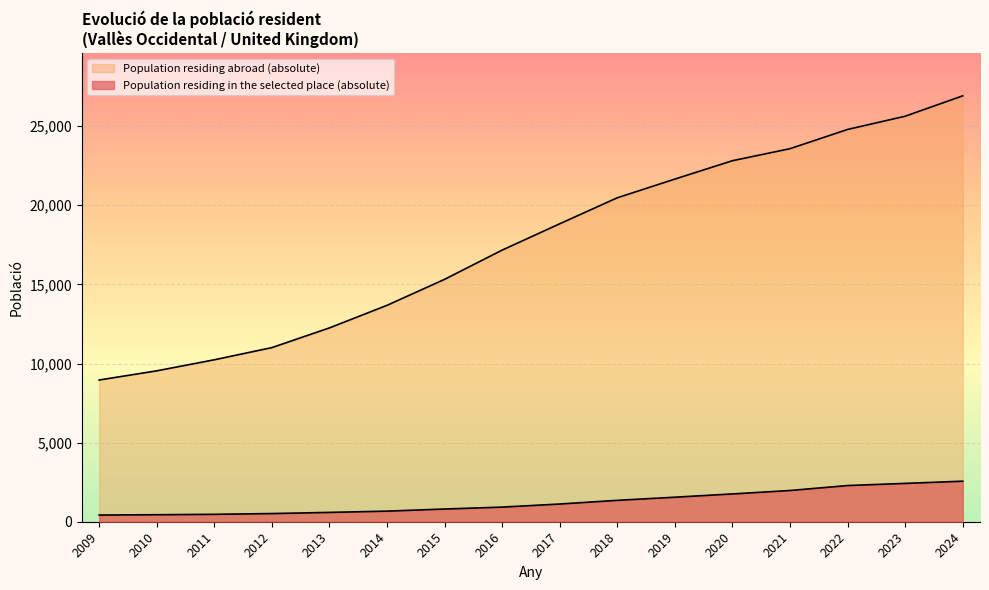

How many data points are less than 18831?

8